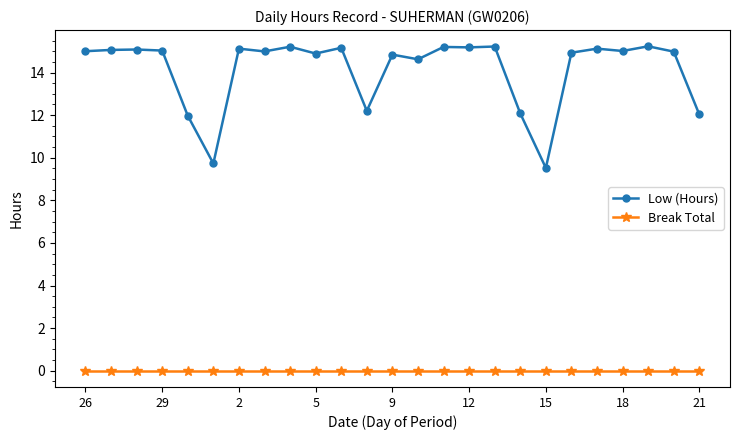

What is the greatest value displayed?

15.2